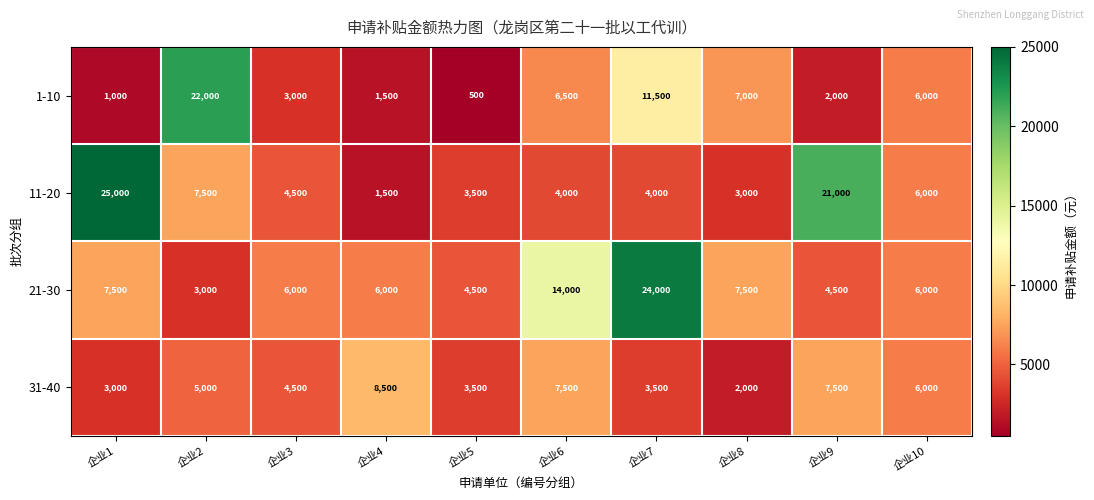

What is the minimum value shown in the chart?

500